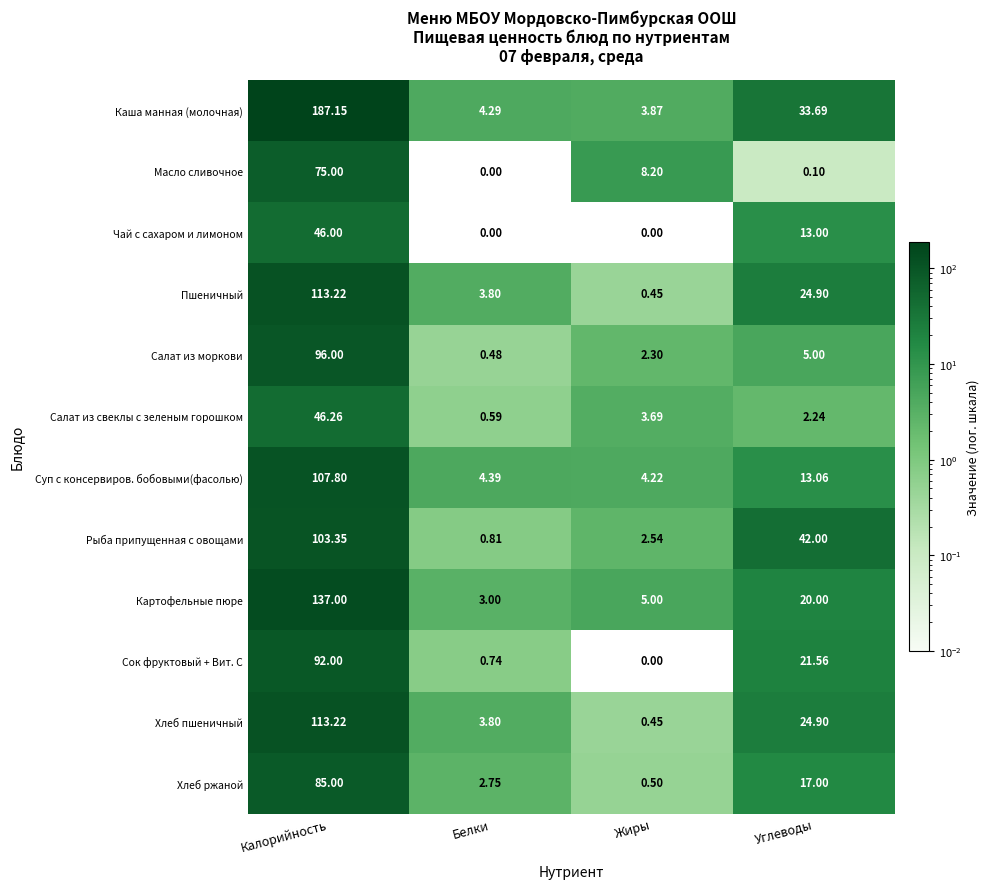

Which series has the largest total across all categories?

Каша манная (молочная)